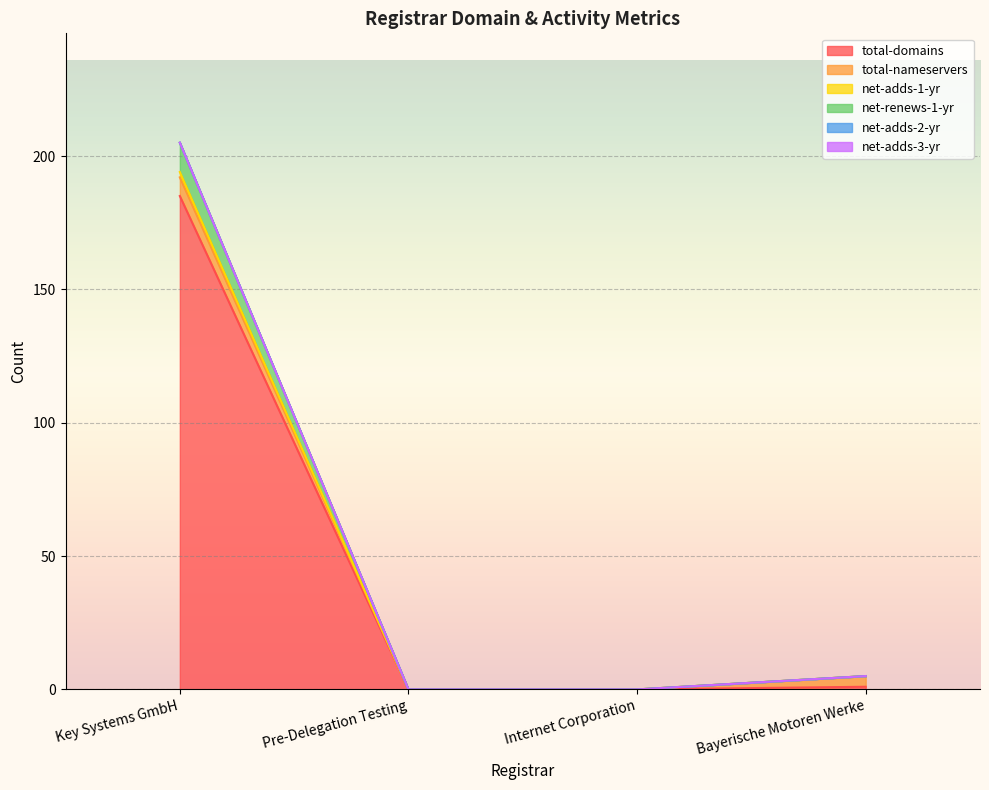

What is the label of the 1st point from the left?

Key Systems GmbH